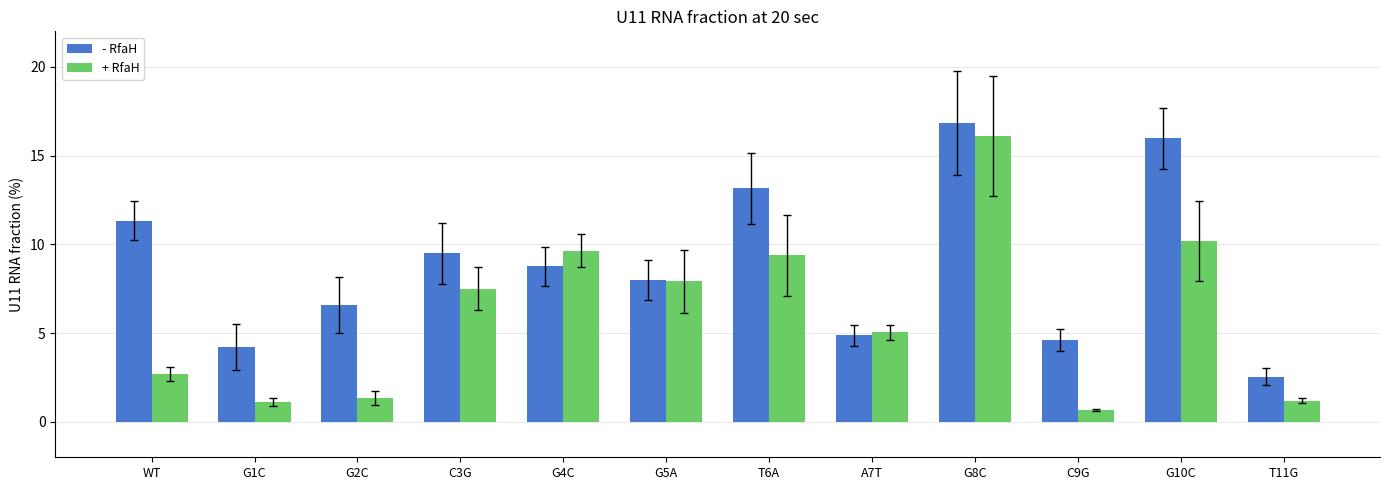

What is the highest value of the - RfaH series?

16.9